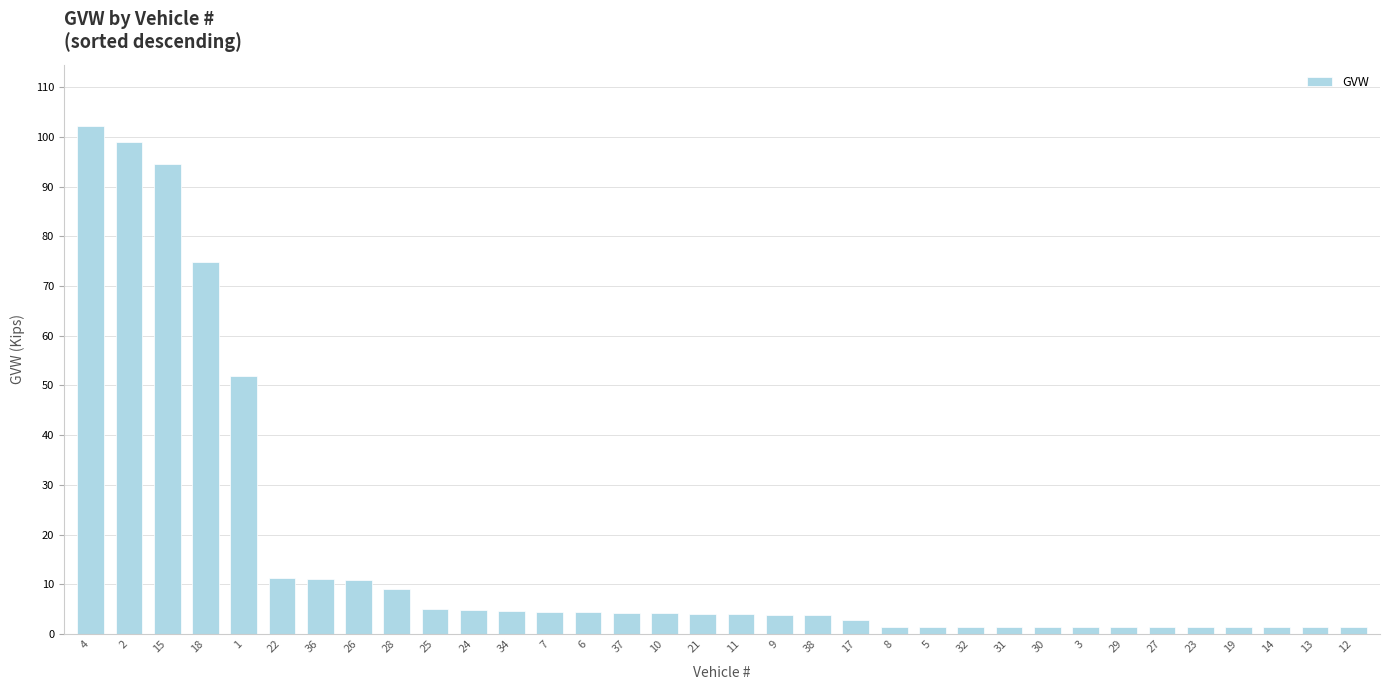

What is the greatest value displayed?

102.2